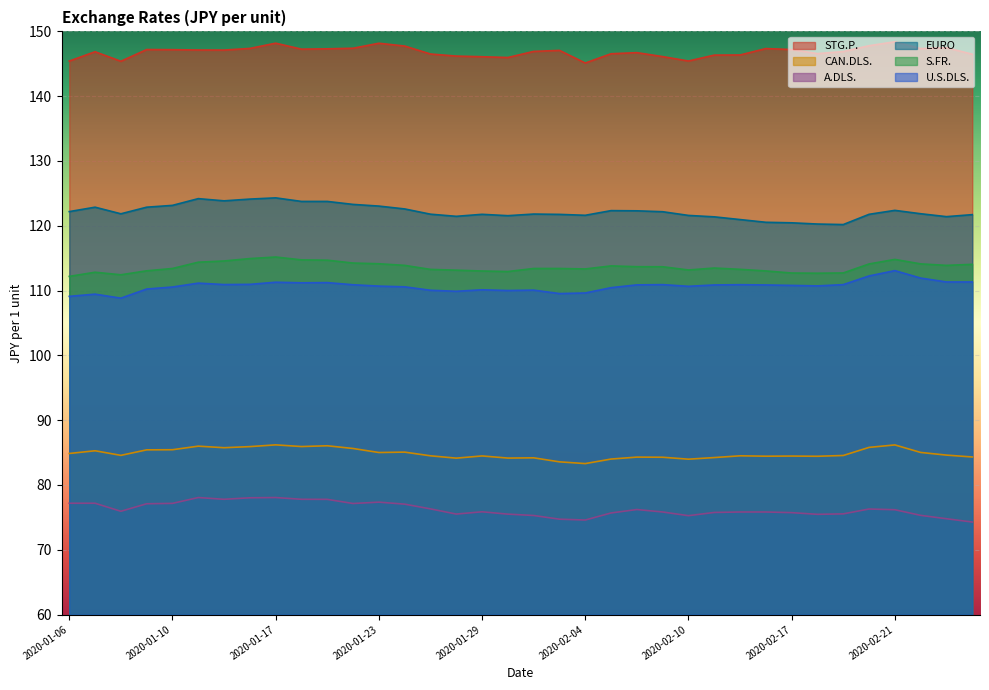

What is the sum of the CAN.DLS. values at 2020-02-18 and 2020-02-03?

168.0